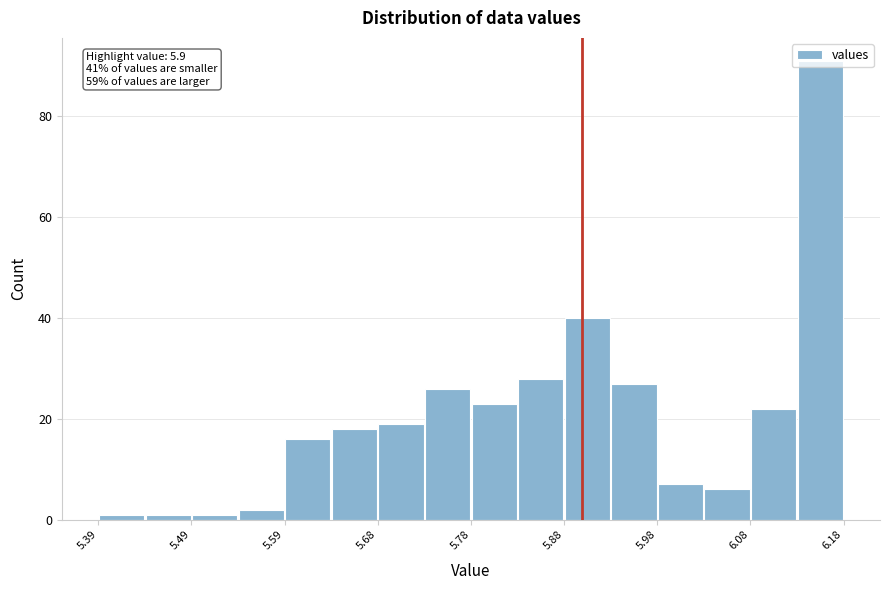

Which range on the x-axis has the tallest bar?

6.13 to 6.18